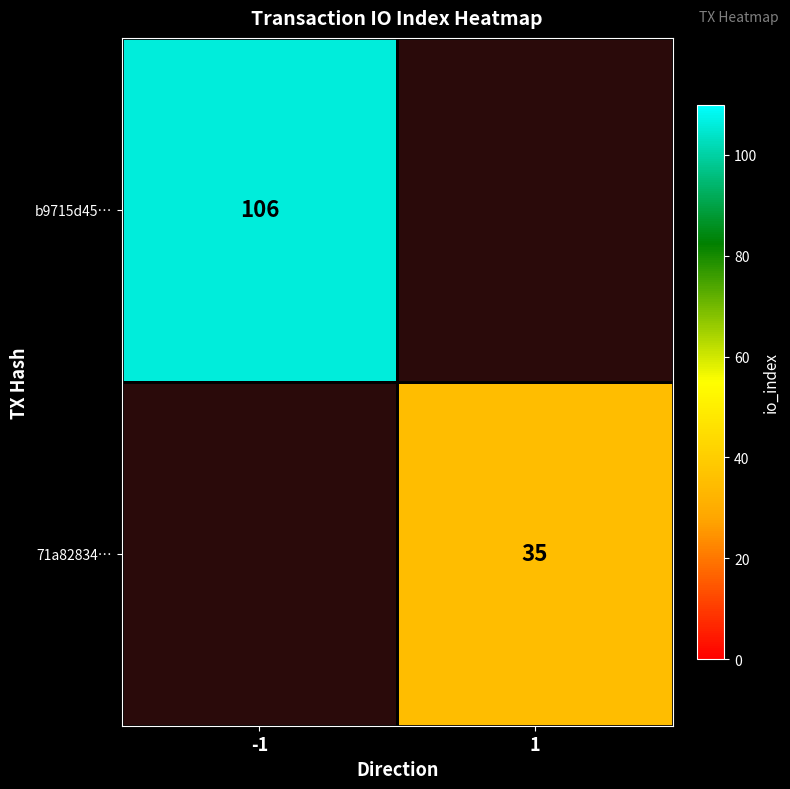

The value of 71a82834… at 1 is 56. True or false?

False